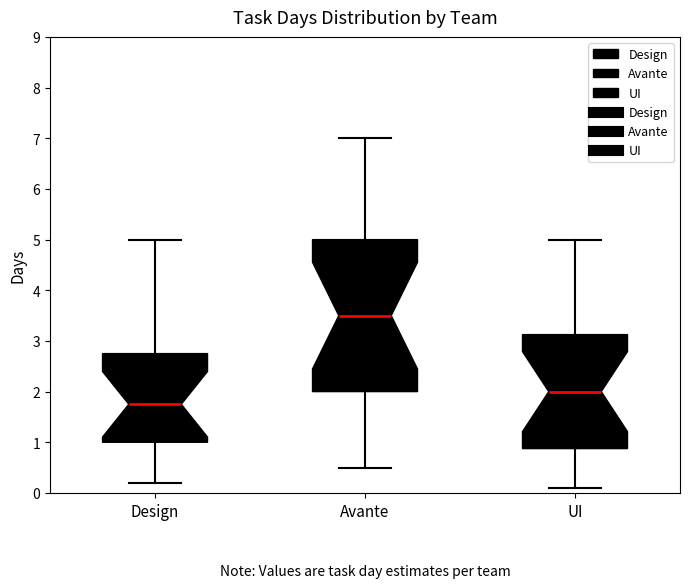

Which box is the tallest, from its lower edge to its upper edge?

Avante